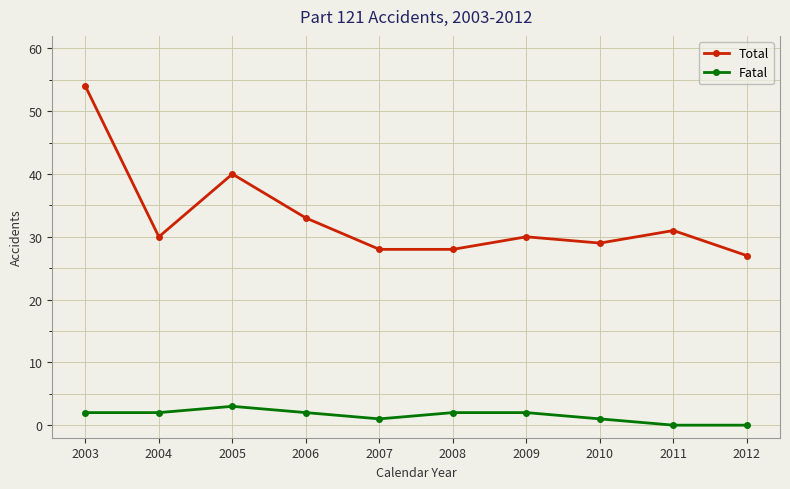

At how many categories does at least one series exceed 17?

10